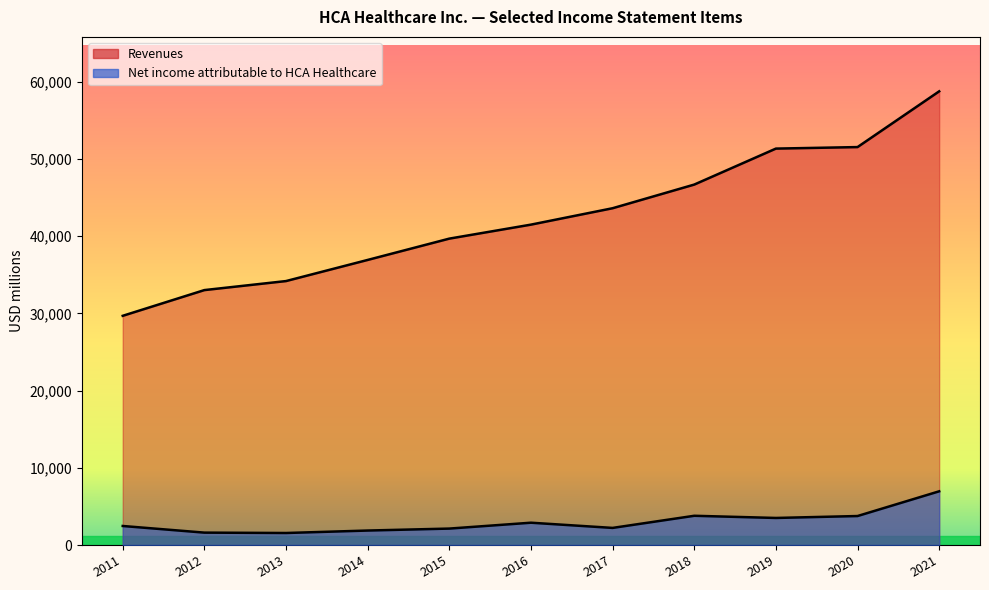

What is the total value across all series at 2014?

38793